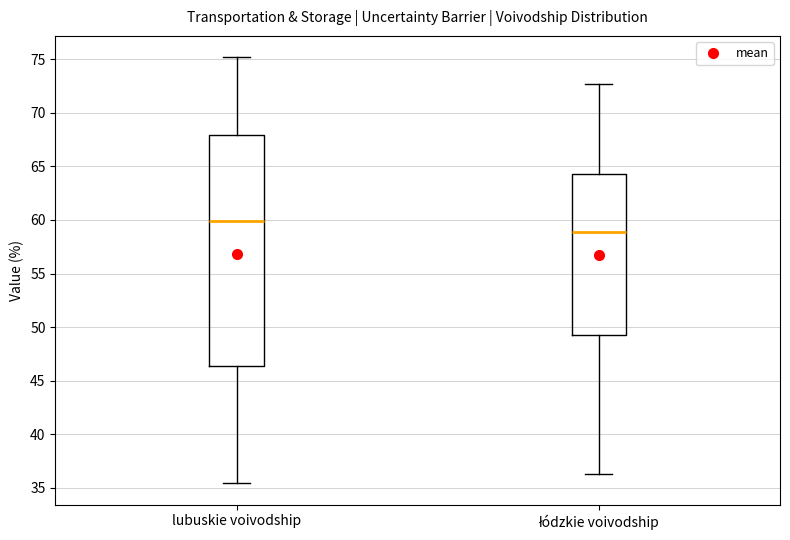

Comparing the boxes themselves (not the whiskers), which one is the tallest?

lubuskie voivodship